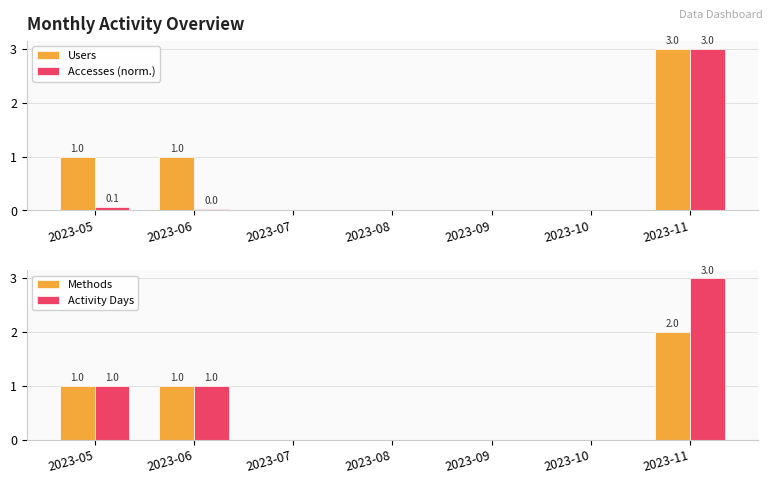

Reading left to right, what are all the values shown in this chart?

Users: 2023-05=1.0	2023-06=1.0	2023-07=0.0	2023-08=0.0	2023-09=0.0	2023-10=0.0	2023-11=3.0
Accesses (norm.): 2023-05=0.1	2023-06=0.0	2023-07=0.0	2023-08=0.0	2023-09=0.0	2023-10=0.0	2023-11=3.0
Methods: 2023-05=1.0	2023-06=1.0	2023-07=0.0	2023-08=0.0	2023-09=0.0	2023-10=0.0	2023-11=2.0
Activity Days: 2023-05=1.0	2023-06=1.0	2023-07=0.0	2023-08=0.0	2023-09=0.0	2023-10=0.0	2023-11=3.0